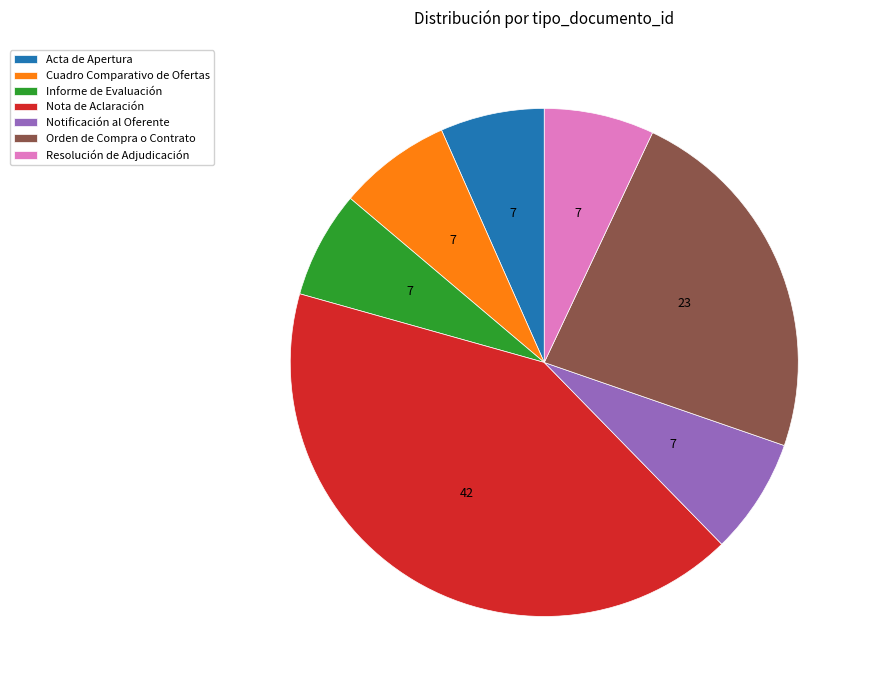

Which slice is the largest?

Nota de Aclaración